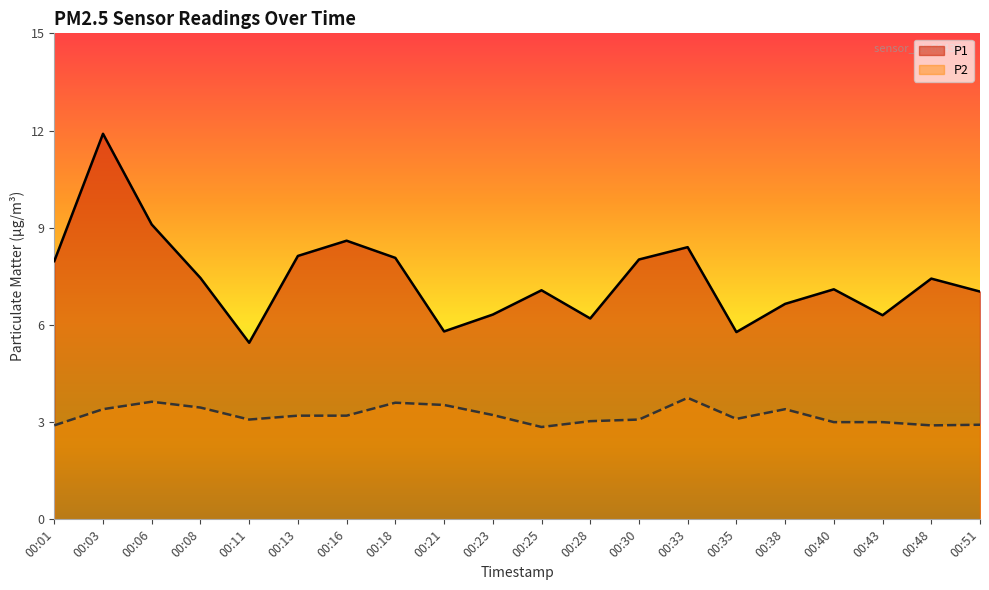

What is the sum of all P2 values?

64.2